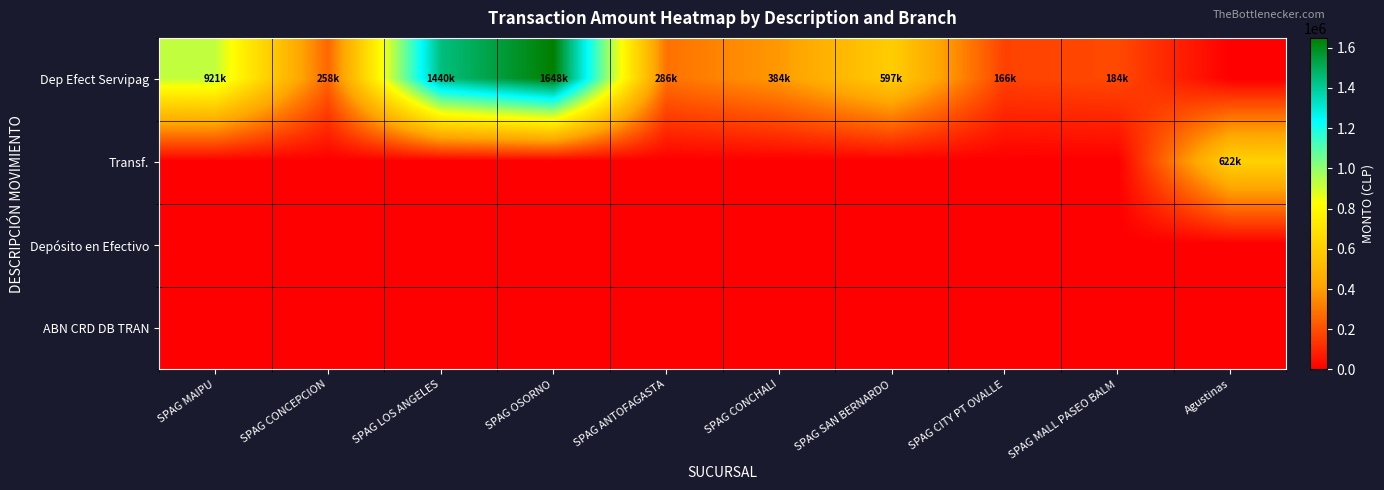

Which series has the largest range (max minus min)?

Dep Efect Servipag